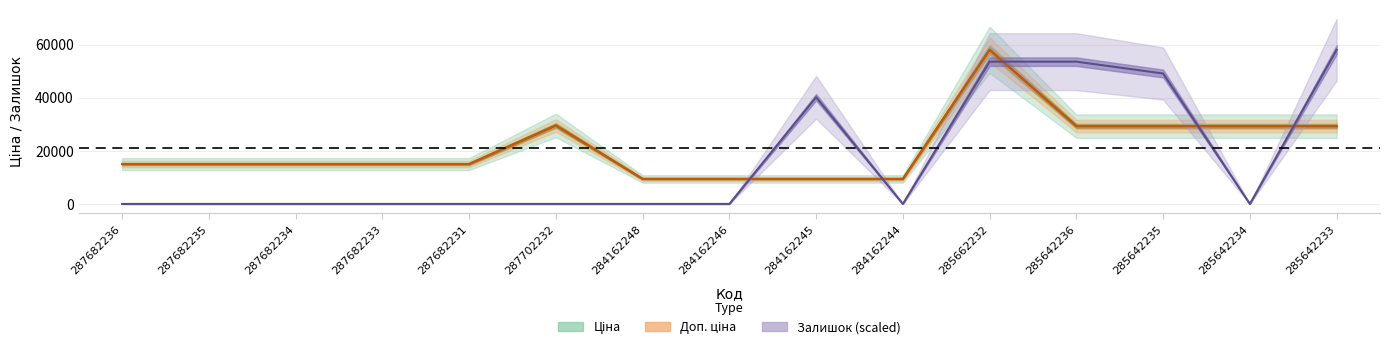

What is the label of the 10th point from the left?

284162244